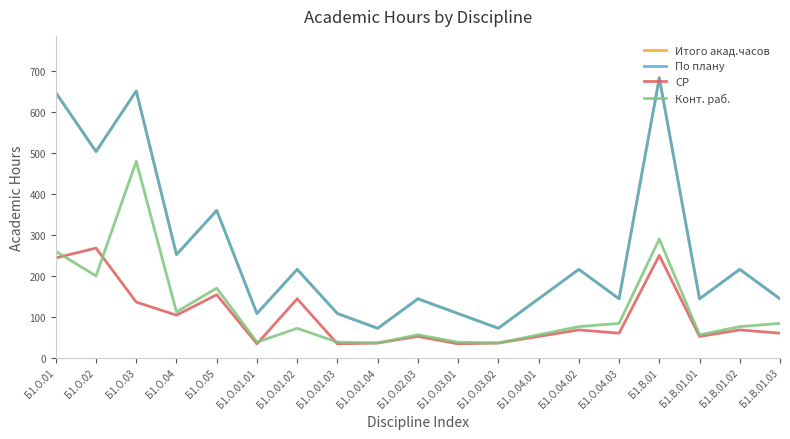

How many data points in Итого акад.часов are above 144?

9